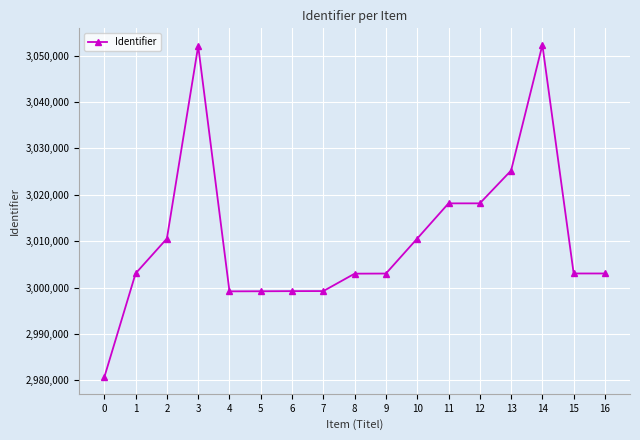

What is the average value?

3010566